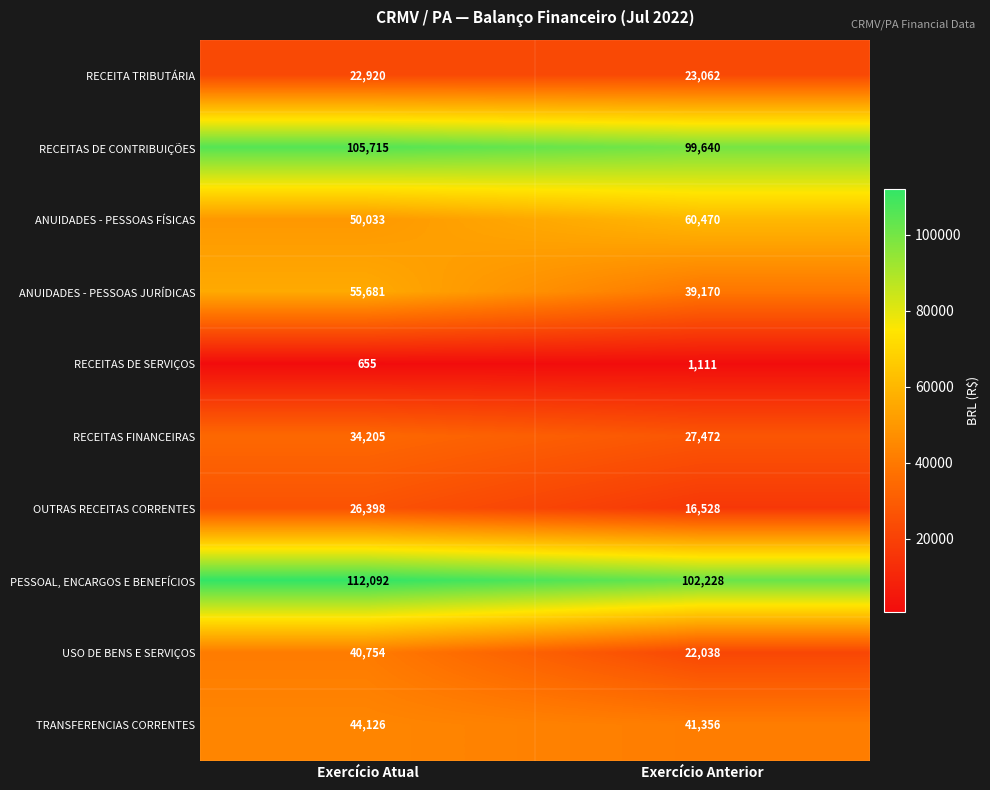

What is the approximate value of ANUIDADES - PESSOAS JURÍDICAS at Exercício Anterior?

39170